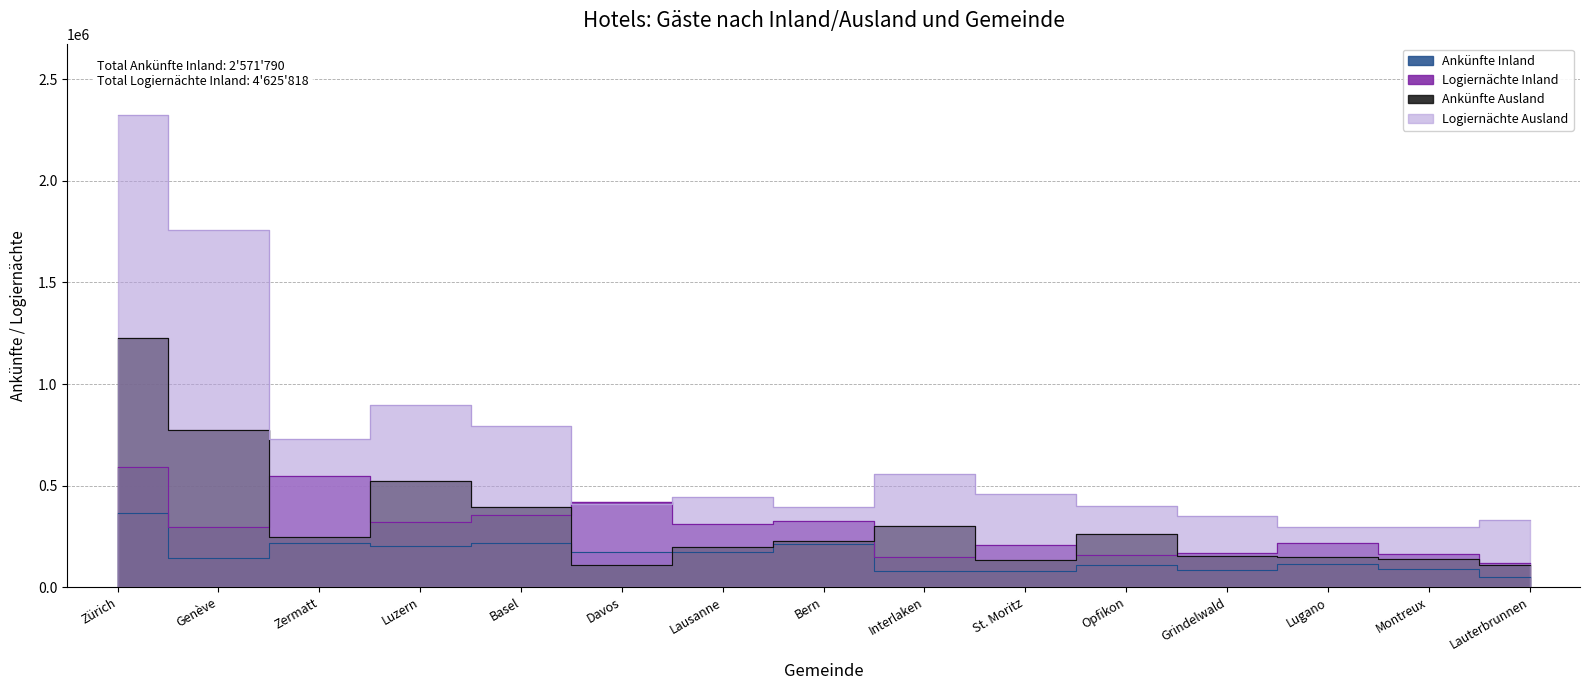

Between Zürich and Davos, which series saw the biggest shift?

Logiernächte Ausland